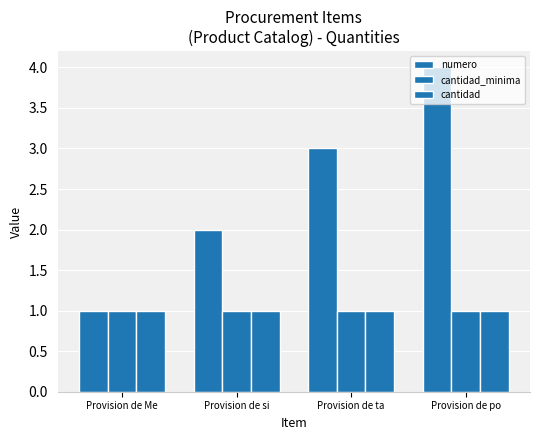

How many data points does each series have?

4